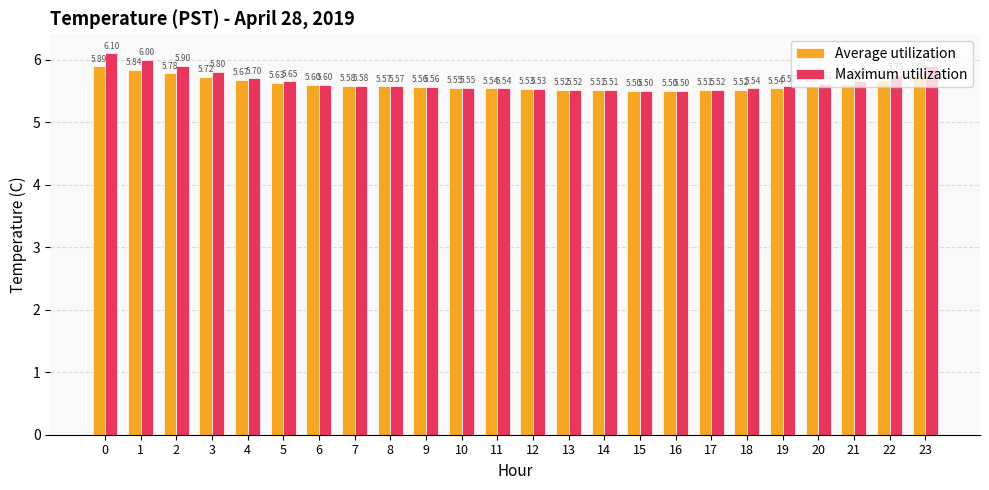

What is the difference between the Maximum utilization values at 12 and 5?

0.1